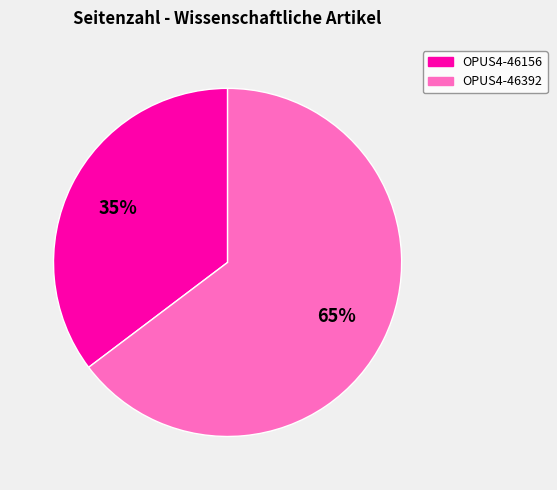

Between OPUS4-46156 and OPUS4-46392, which is larger?

OPUS4-46392